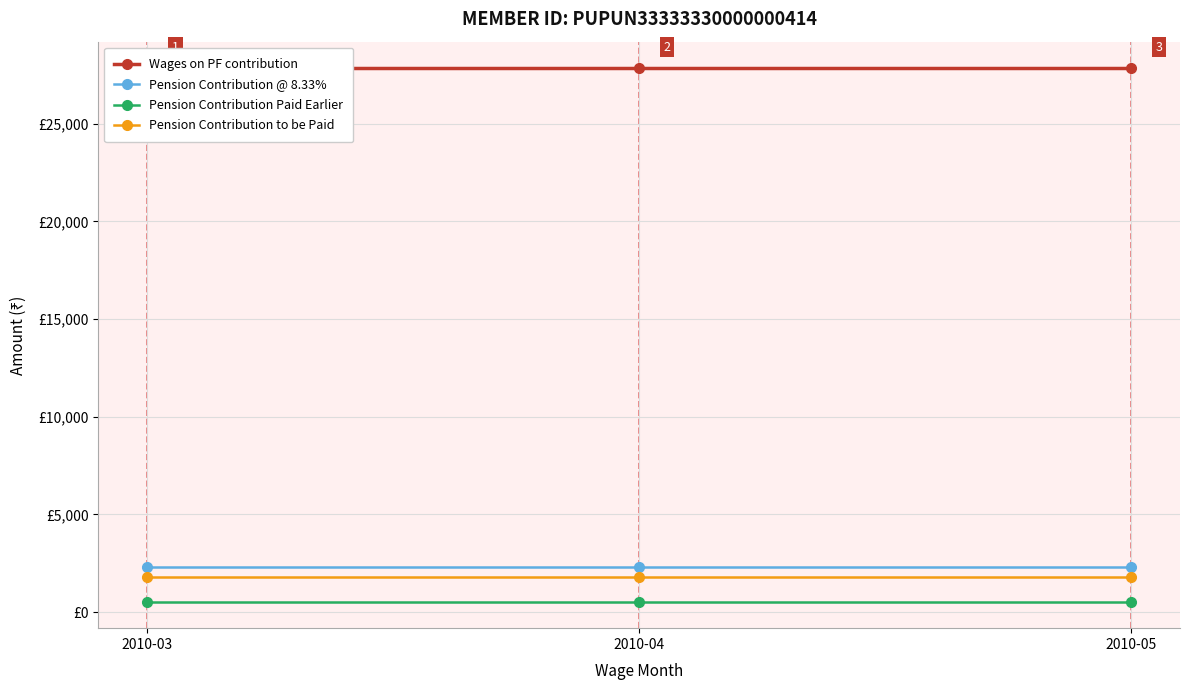

What is the difference between the highest and lowest values at 2010-05?

27291.0